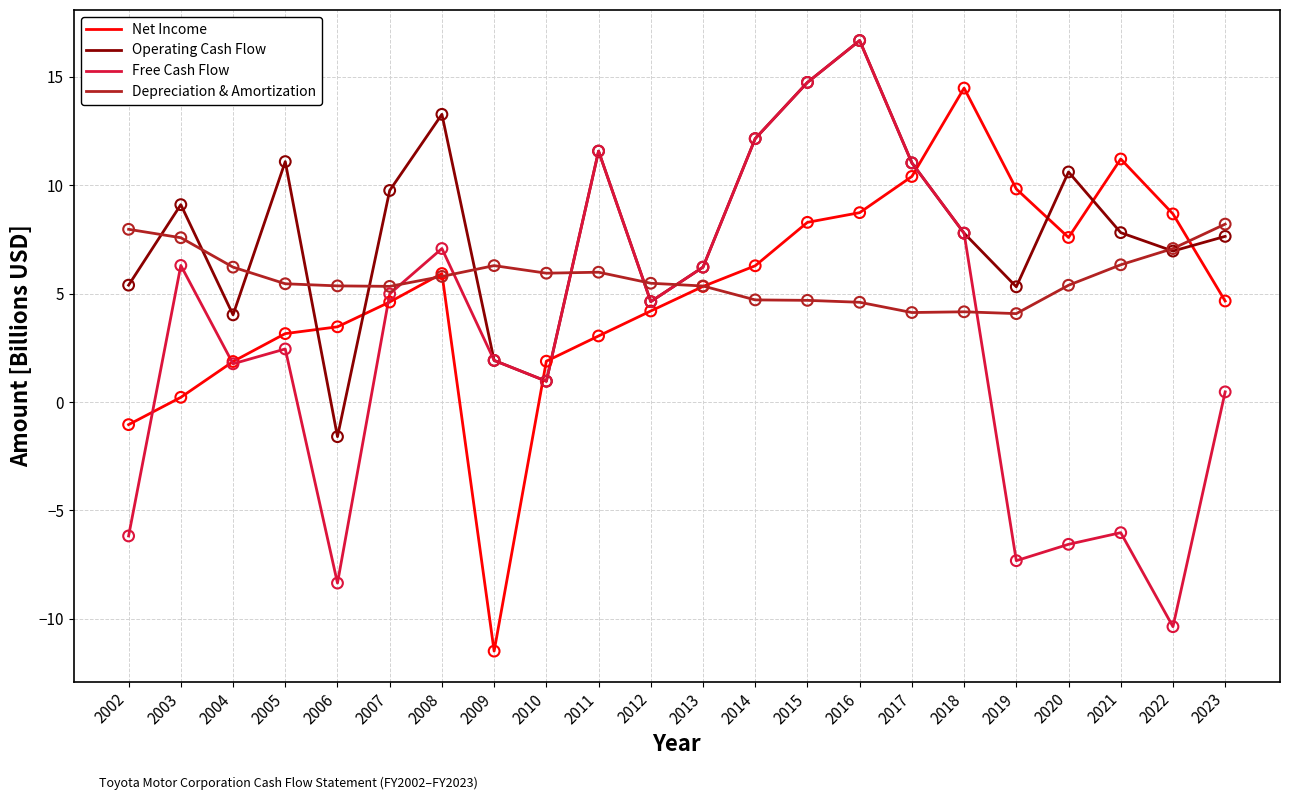

What is the total value across all series at 2022?

12.4